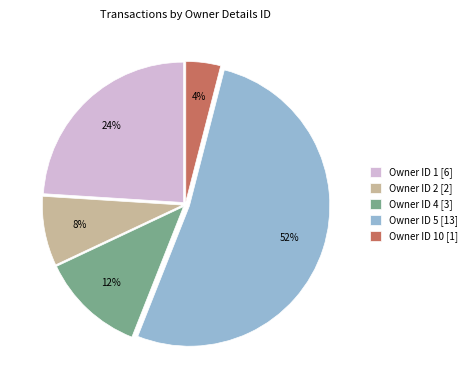

How many segments does this pie chart have?

5